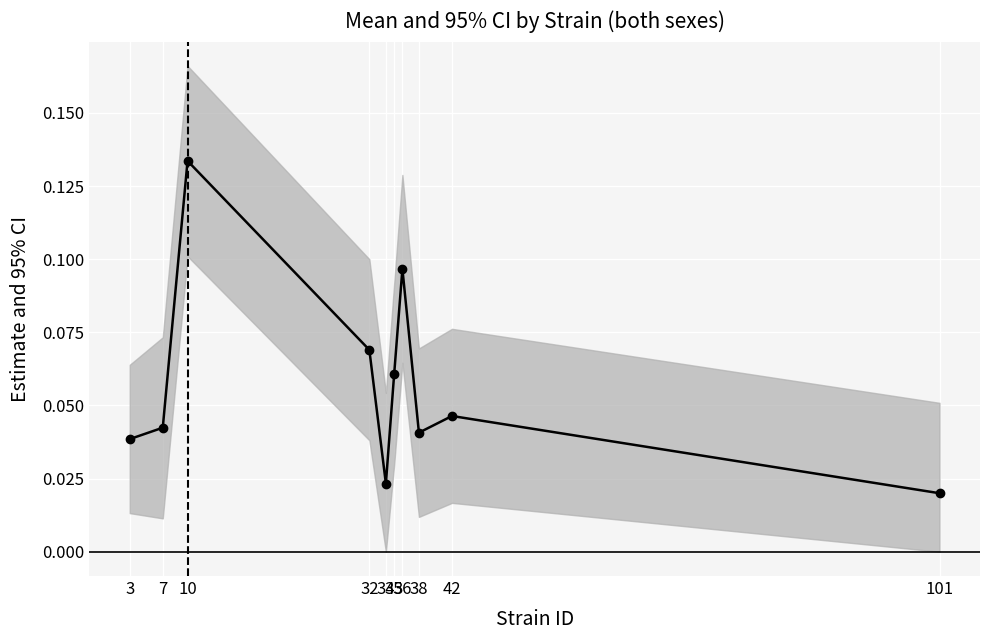

What is the average value?

0.1